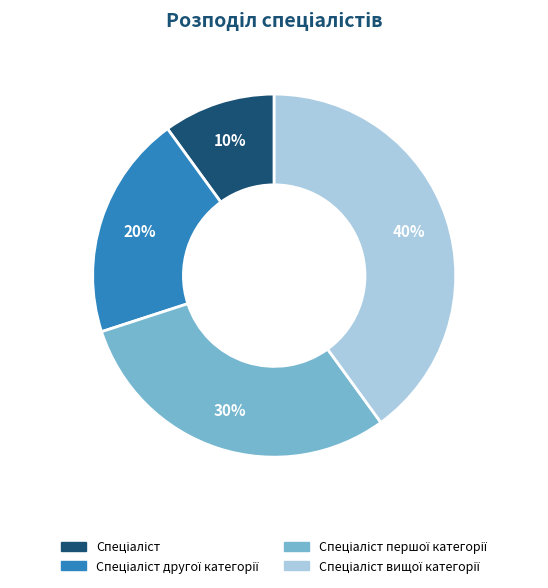

Is there any slice that represents more than half of the pie?

No